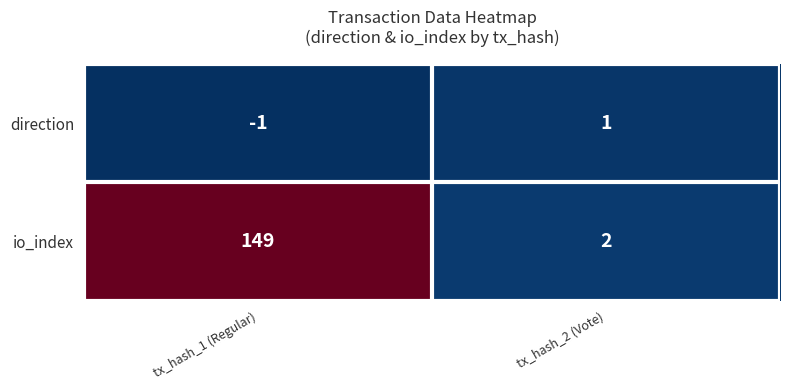

What is the total value across all series at tx_hash_1 (Regular)?

148